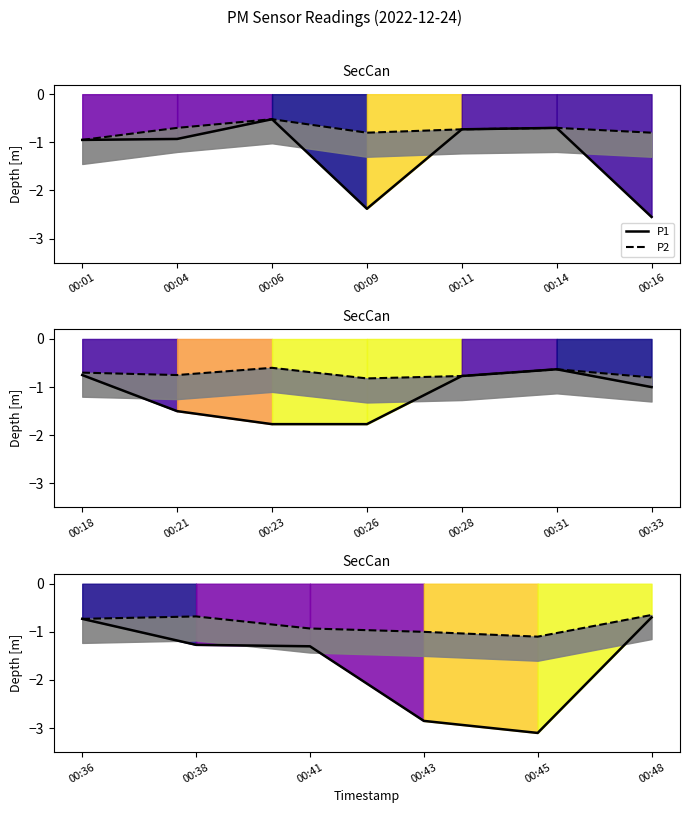

True or false: P1 has a value of -0.5 at 00:38.

False